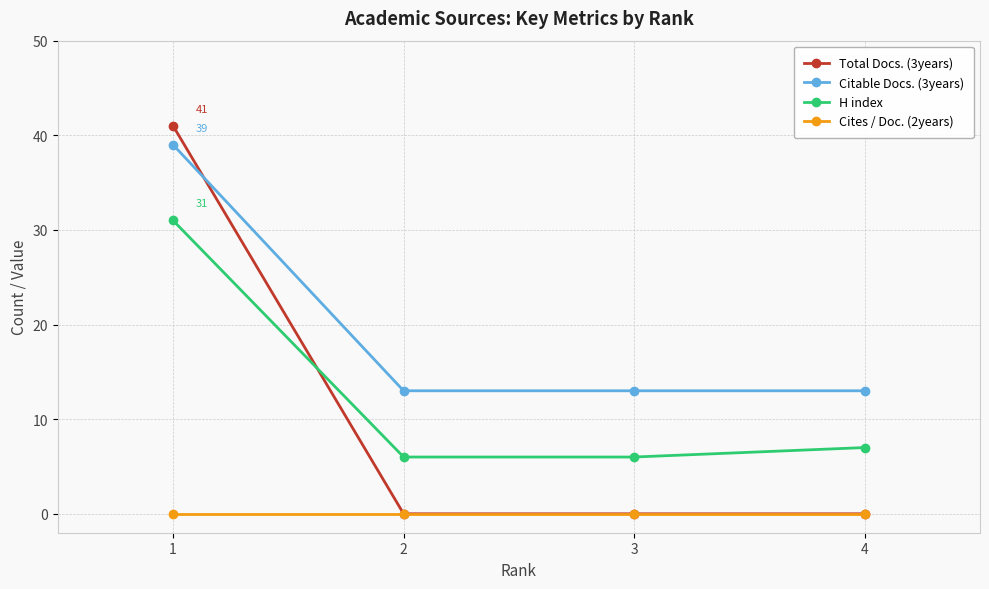

What are all the series names shown in the legend?

Total Docs. (3years), Citable Docs. (3years), H index, Cites / Doc. (2years)